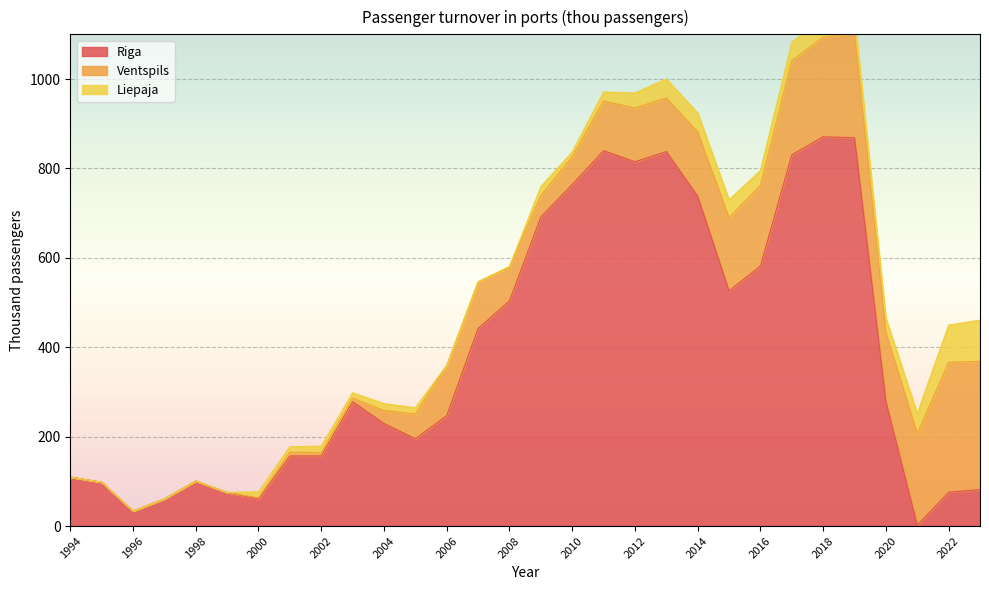

Which series has the largest range (max minus min)?

Riga